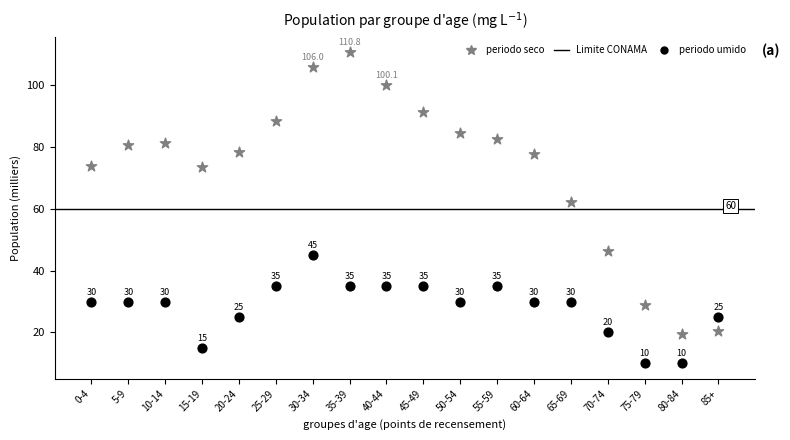

What is the X range (max minus min) for the scatter plot?

17.0